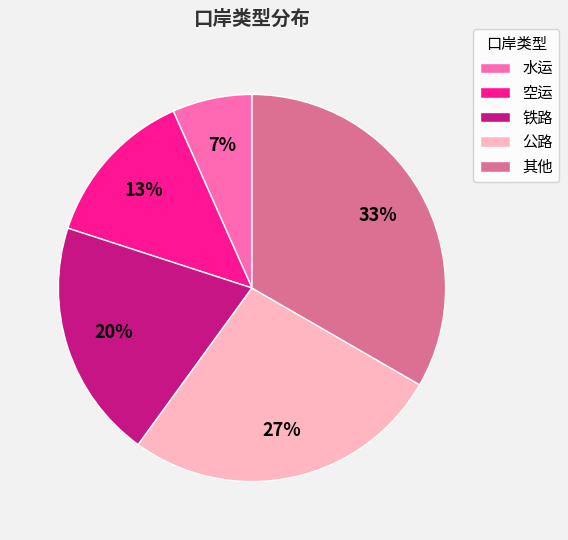

How many slices are in this pie chart?

5